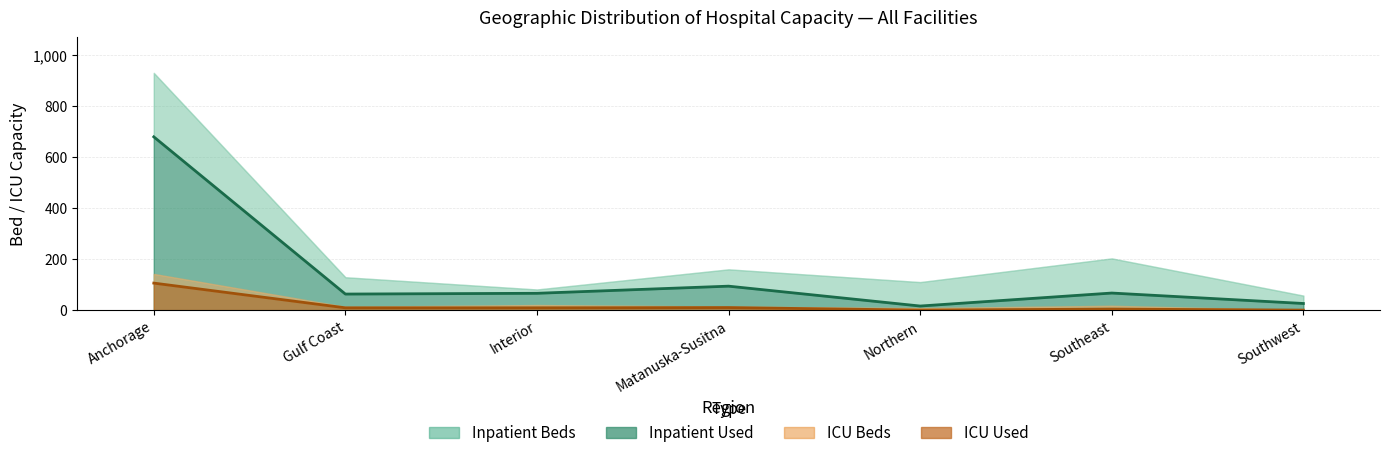

What is the sum of the ICU Available values at Southwest and Northern?

8